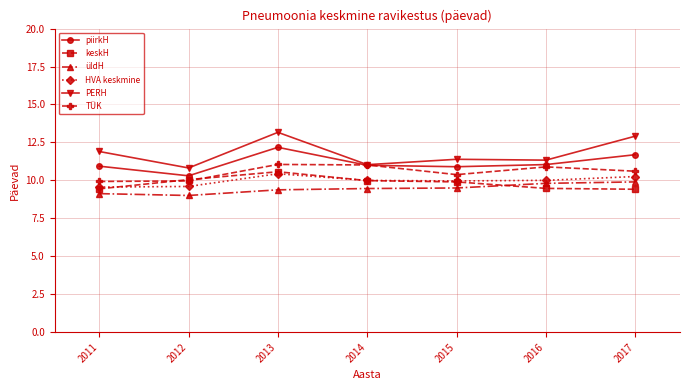

Which series has the widest spread of values?

PERH